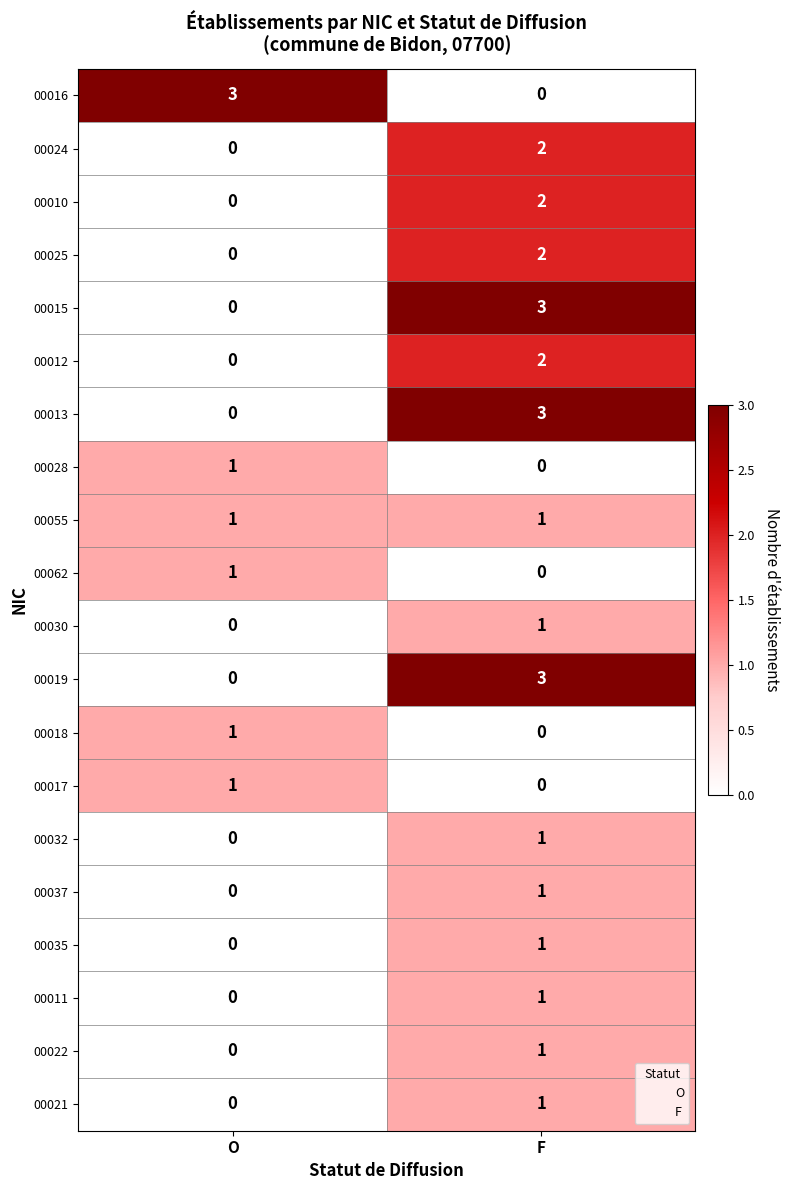

At which label is 00015 closest to 1?

O